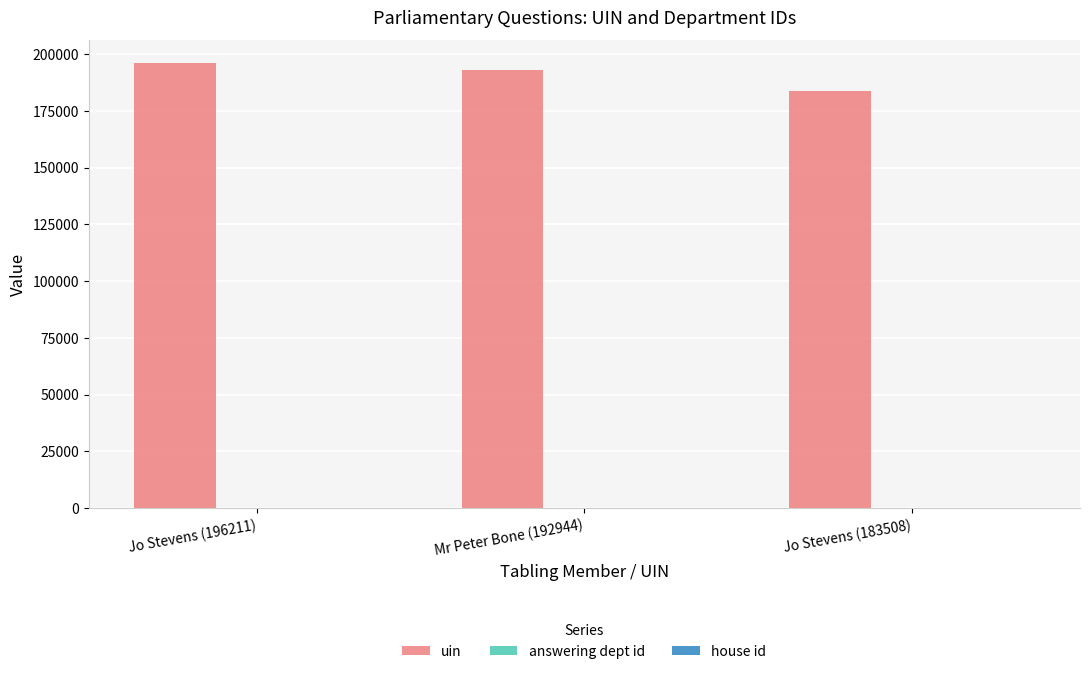

Which series has the largest total across all categories?

uin